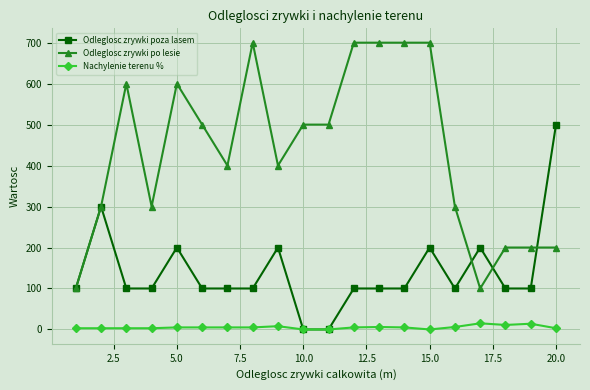

Which series has the largest total across all categories?

Odleglosc zrywki po lesie